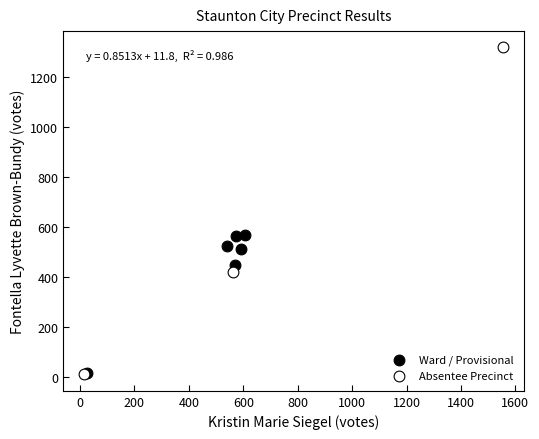

Which series has the largest Y range (max minus min)?

Absentee Precinct